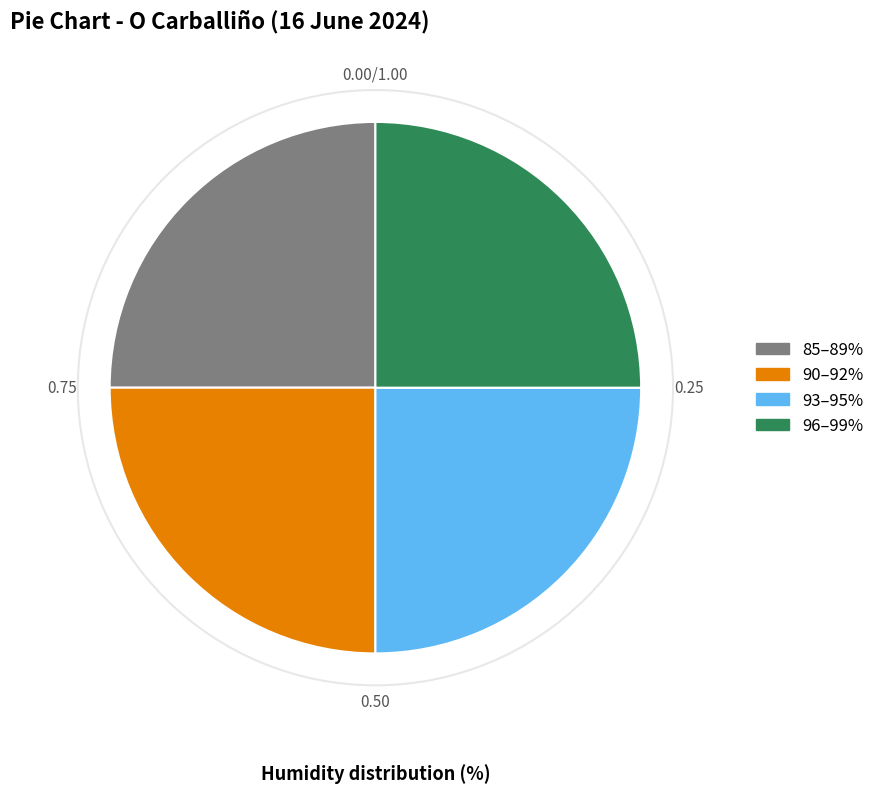

Approximately how many times larger is the value at 90–92% compared to 96–99%?

1.0